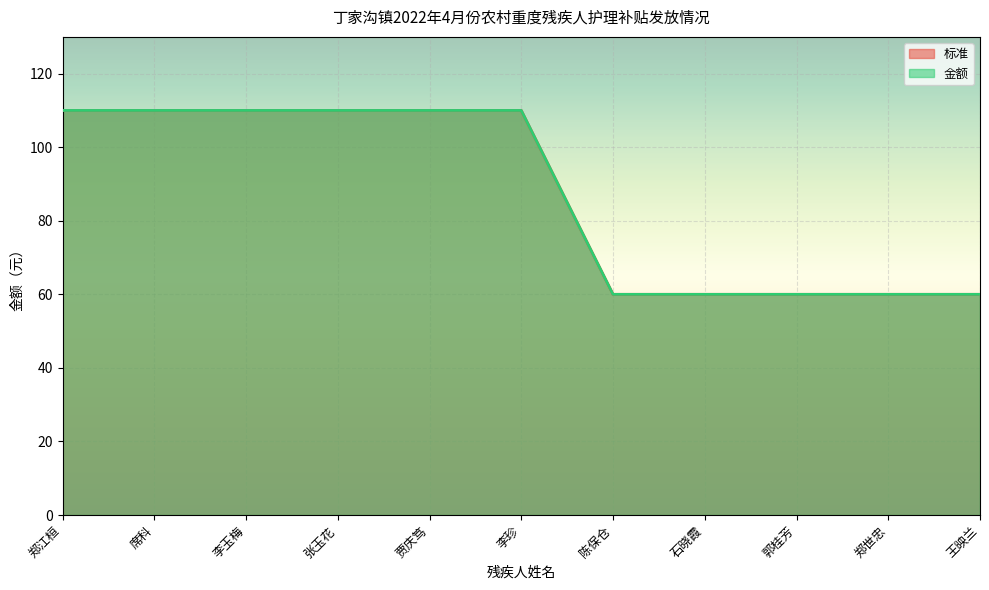

Reading right to left, transcribe all the data shown in this chart.

标准: 60	60	60	60	60	110	110	110	110	110	110
金额: 60	60	60	60	60	110	110	110	110	110	110